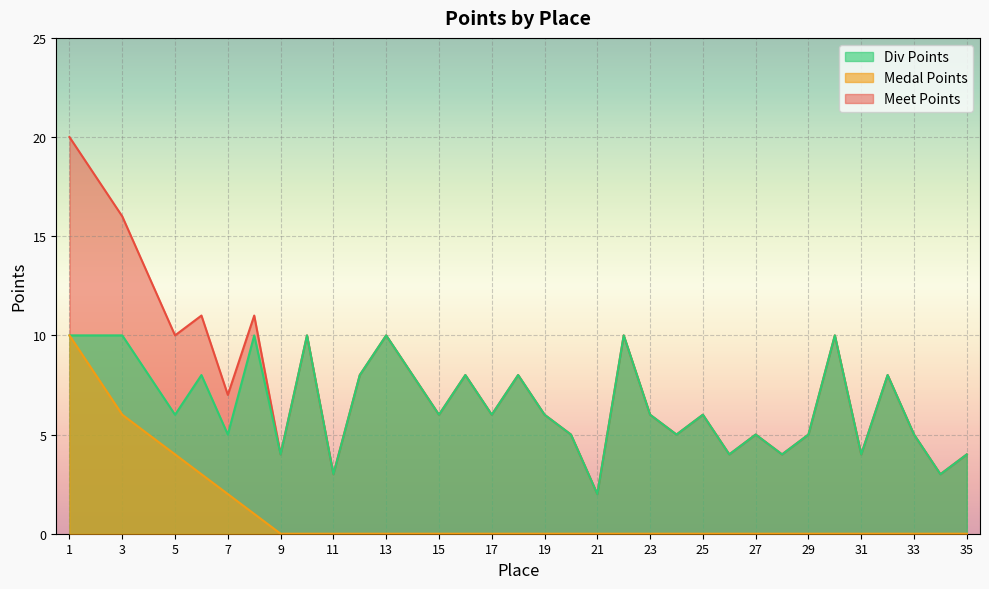

How many categories are shown in the chart?

35